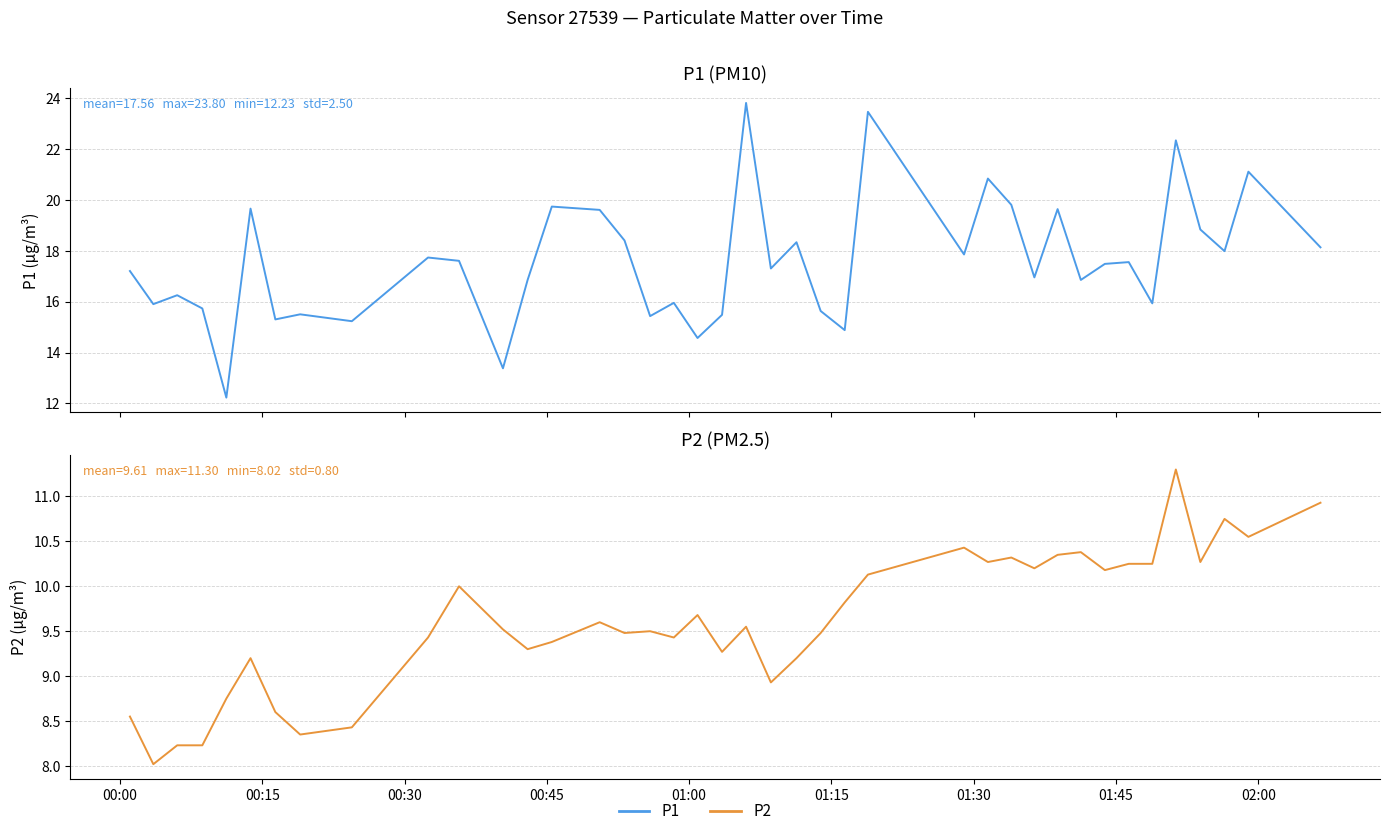

What position from the left is 00:00?

1